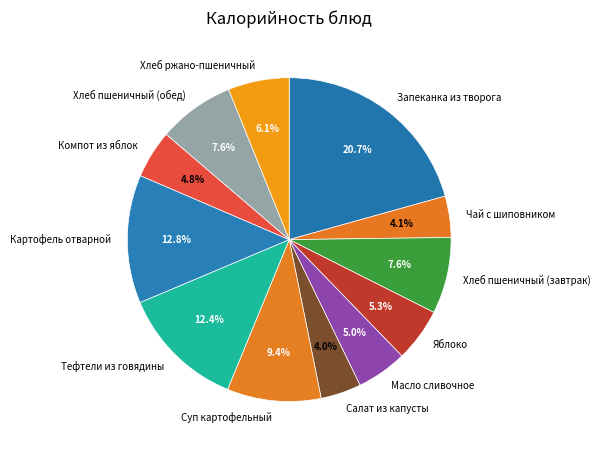

How many segments does this pie chart have?

12